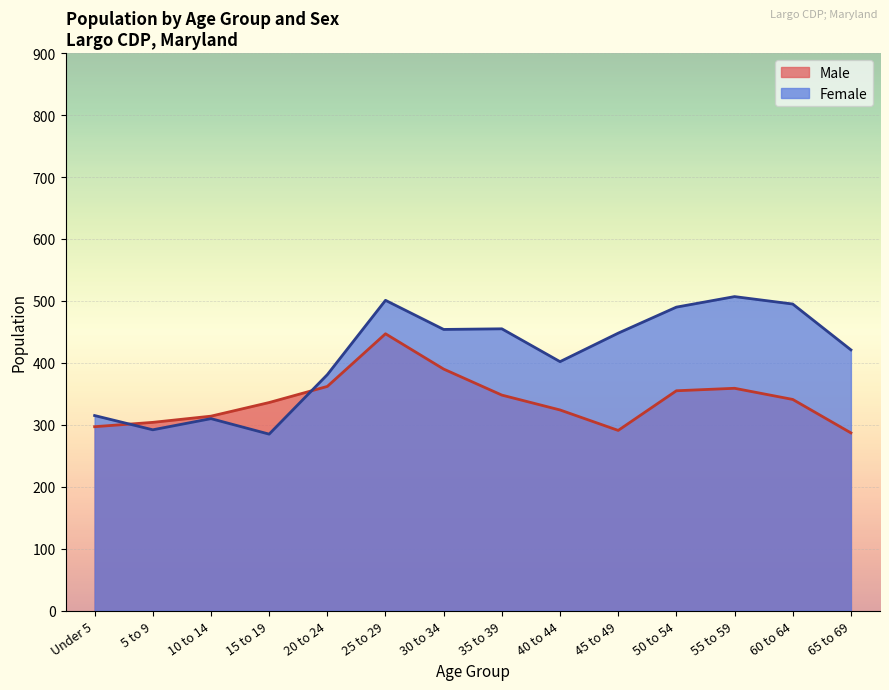

Is the value of Female at 40 to 44 greater than the value of Male at 55 to 59?

Yes